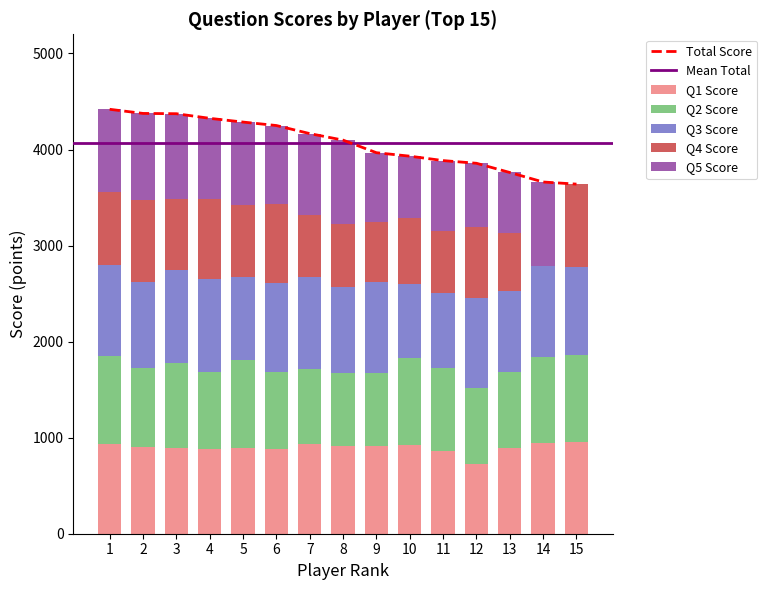

How many data points in Q4 Score are less than 742?

7